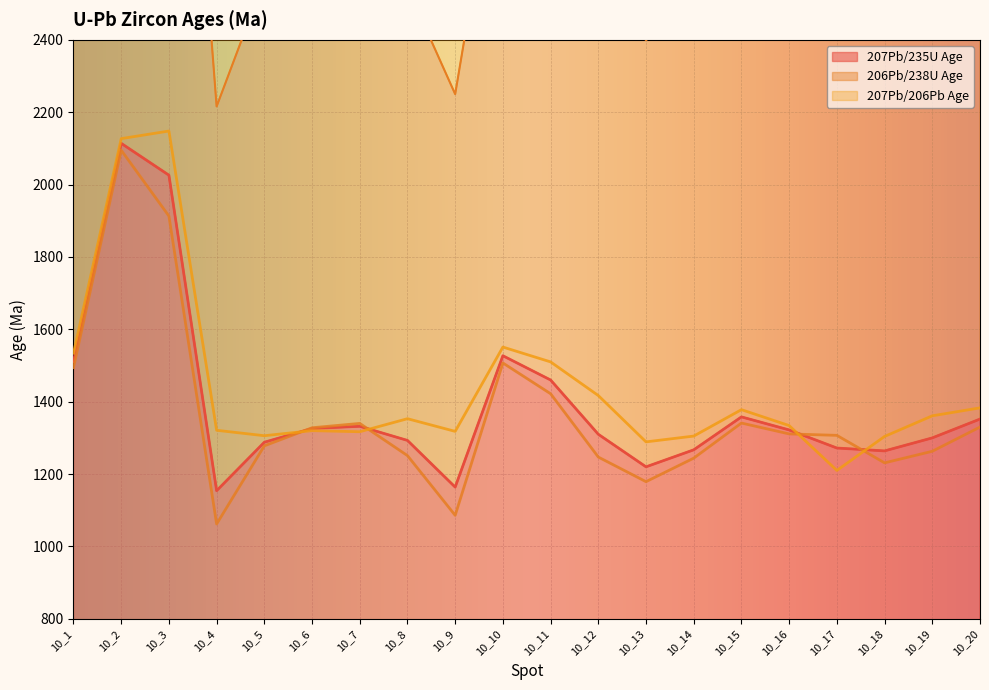

What are all the series names shown in the legend?

207Pb/235U Age, 206Pb/238U Age, 207Pb/206Pb Age